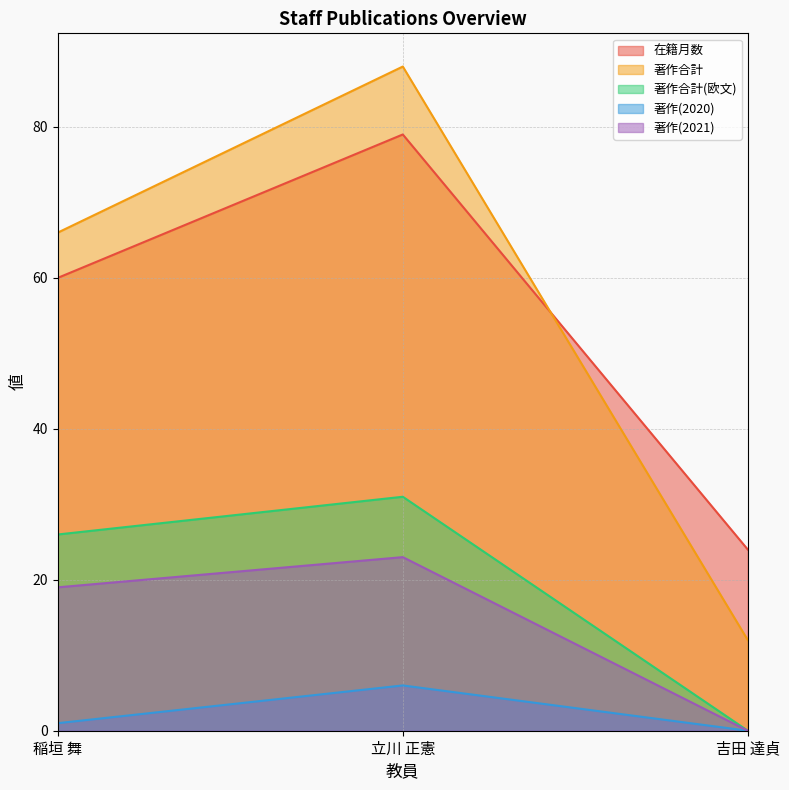

What value does the 著作合計 series have at 立川 正憲?

88